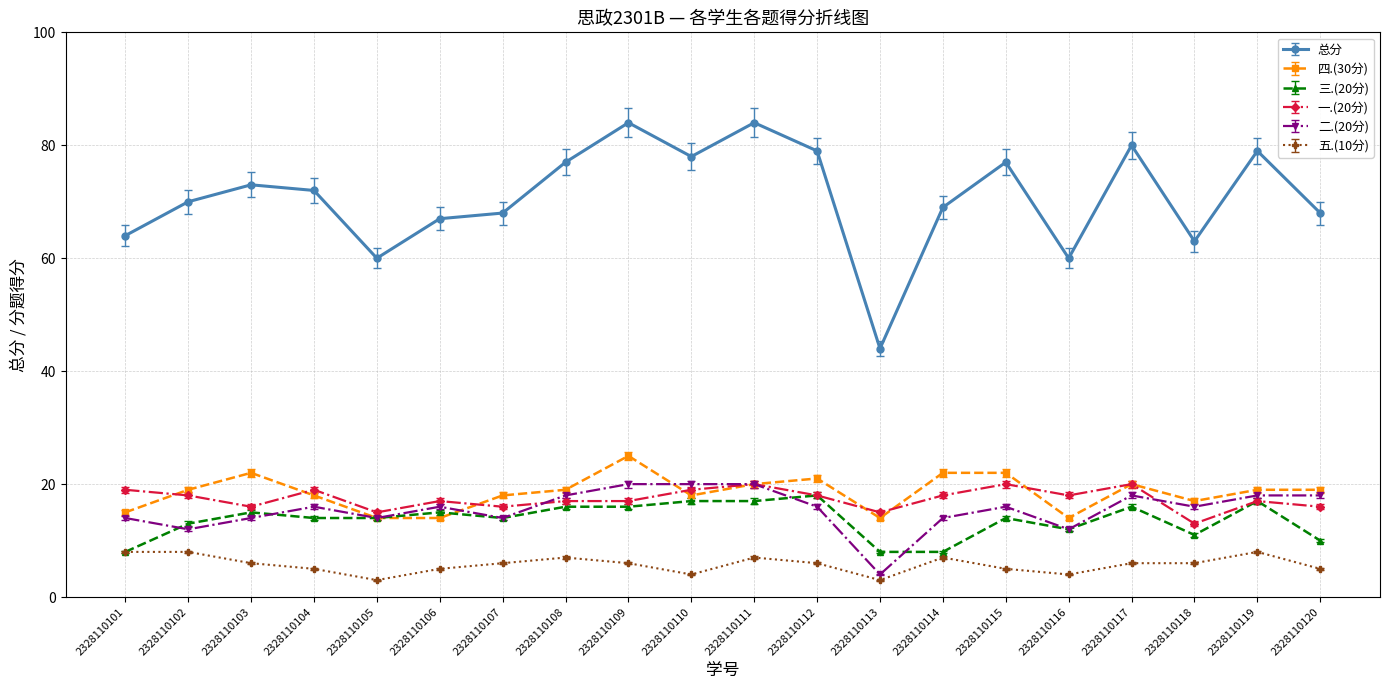

What is the difference between the highest and lowest values at 2328110110?

74